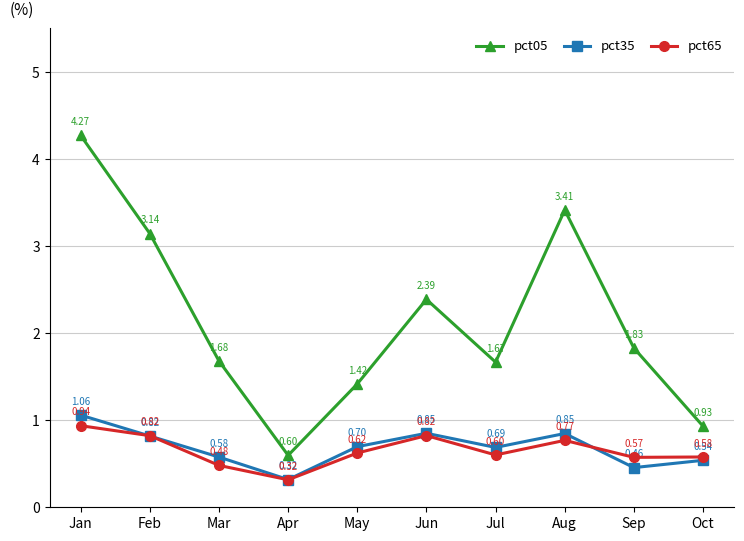

How many interior local valleys does the pct65 series have?

3